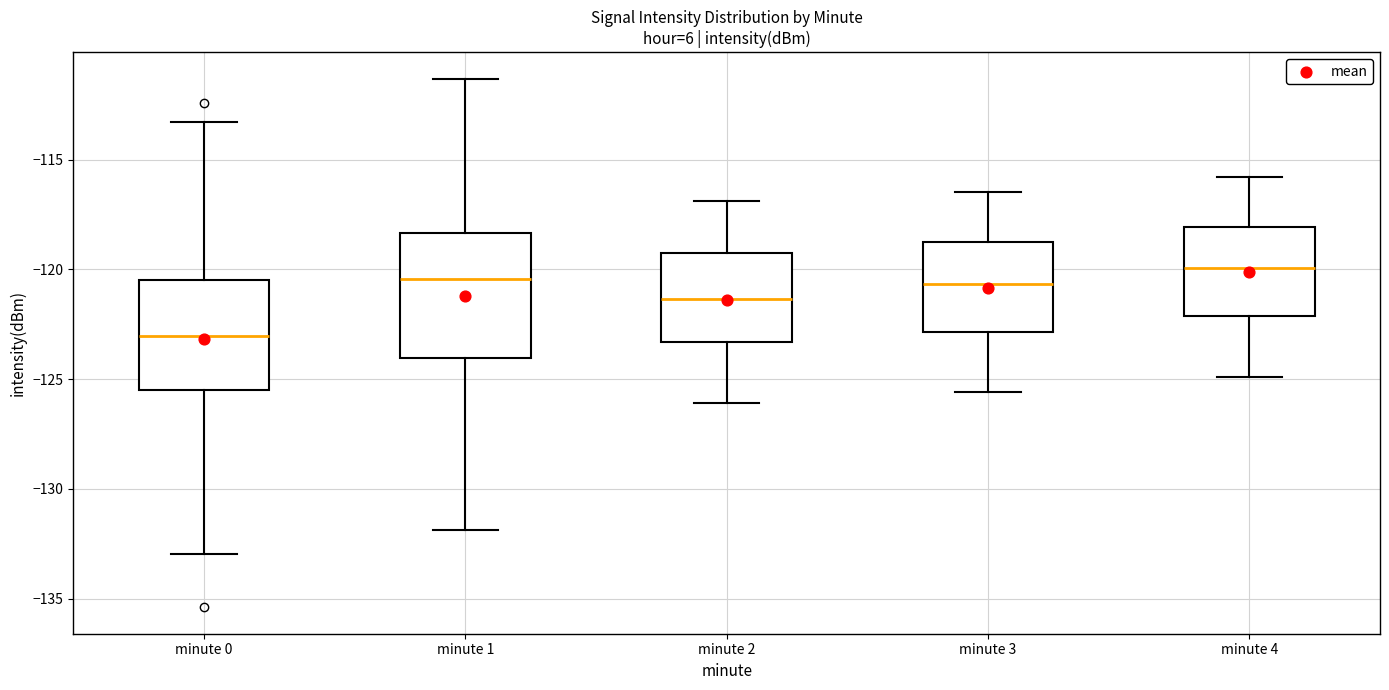

Reading left to right, read every box against the y-axis: the position of its median line, the range the box covers, and the ends of its whiskers. The values are not printed on the chart, so give them approximately, as read against the axis.

minute 0: median -123.0, box -125.5 to -120.5, whiskers -133.0 to -113.5
minute 1: median -120.5, box -124.0 to -118.5, whiskers -132.0 to -111.5
minute 2: median -121.5, box -123.5 to -119.0, whiskers -126.0 to -117.0
minute 3: median -120.5, box -123.0 to -119.0, whiskers -125.5 to -116.5
minute 4: median -120.0, box -122.0 to -118.0, whiskers -125.0 to -116.0